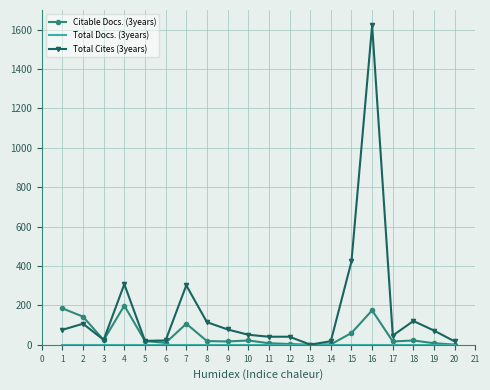

At which category is the sum across all series the highest?

16